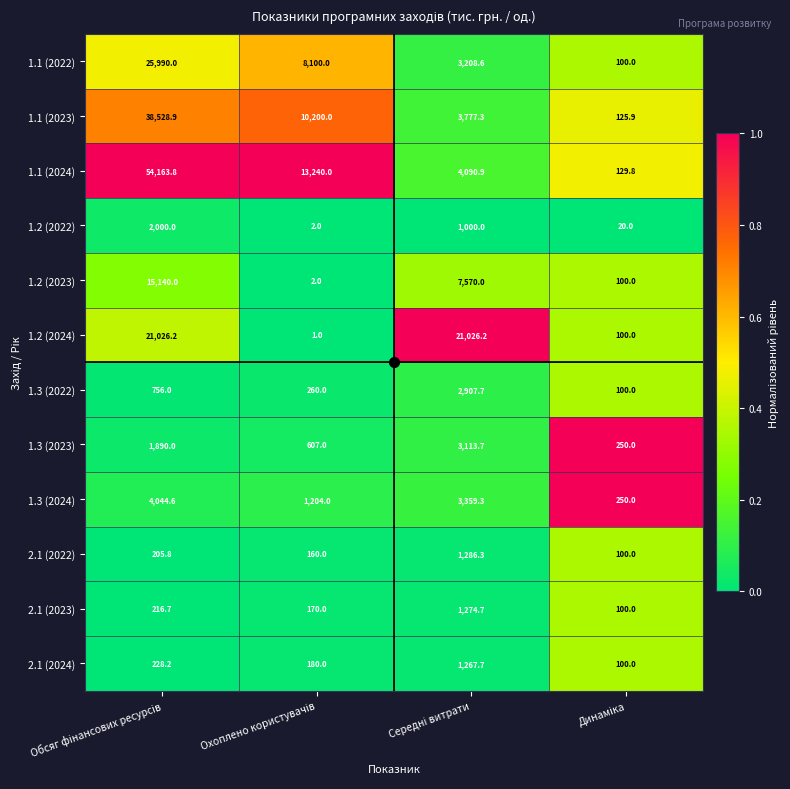

Which series has the largest total across all categories?

1.1 (2024)